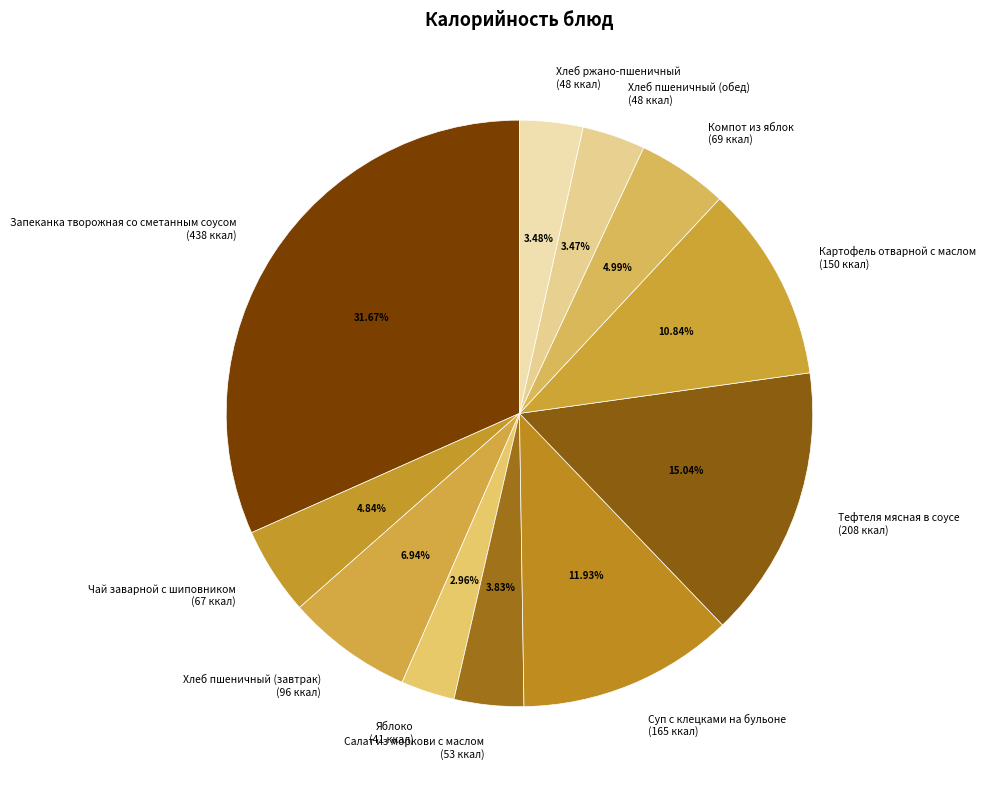

To the nearest percent, what percentage of the pie is Яблоко?

3%